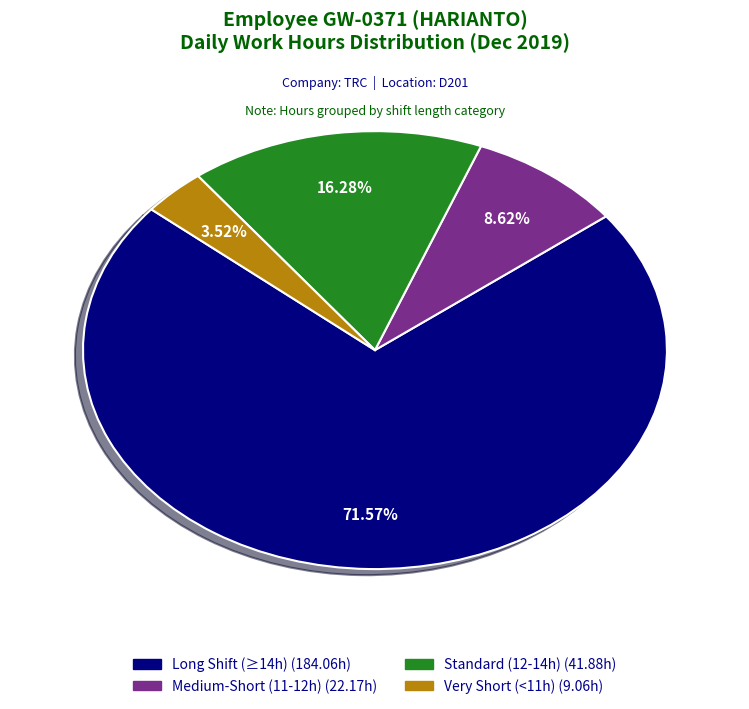

Does any single category account for the majority?

Yes